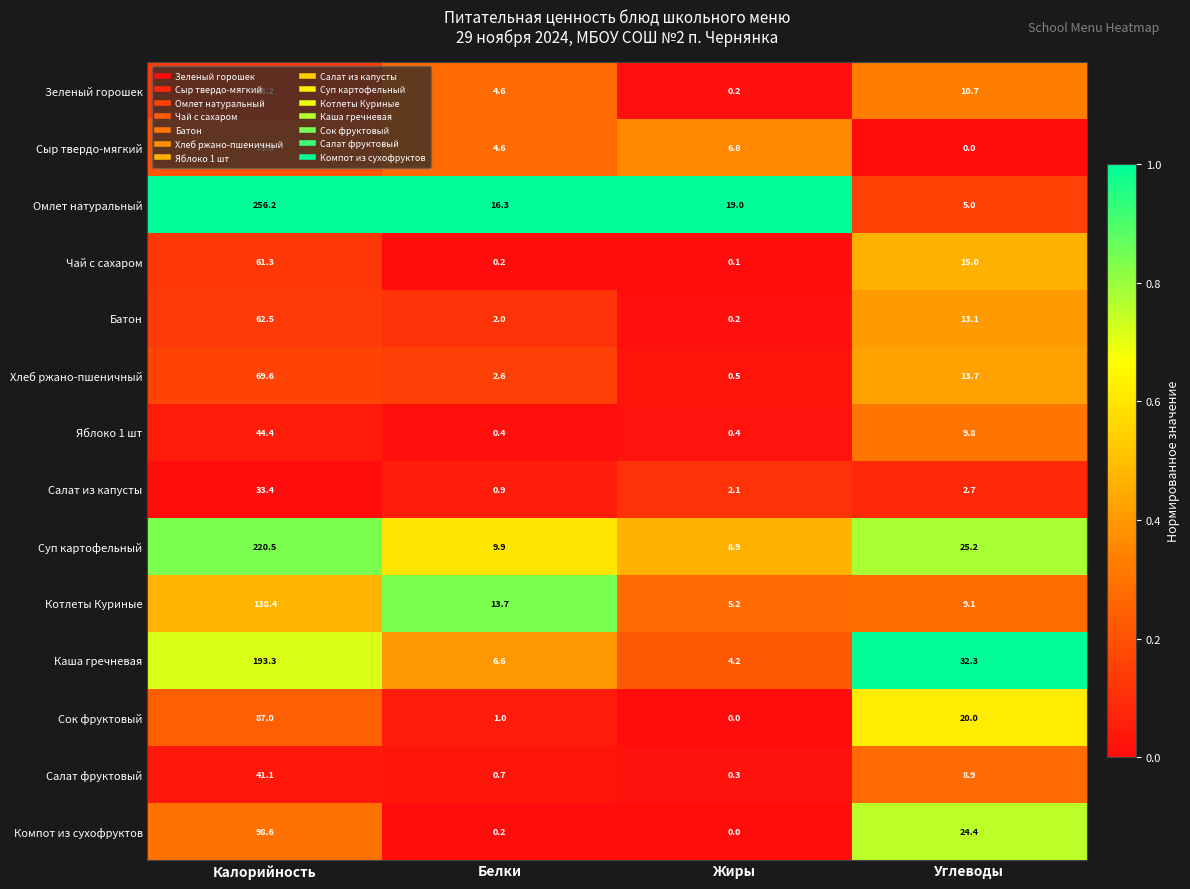

Which category has the lowest value in the Салат из капусты series?

Белки